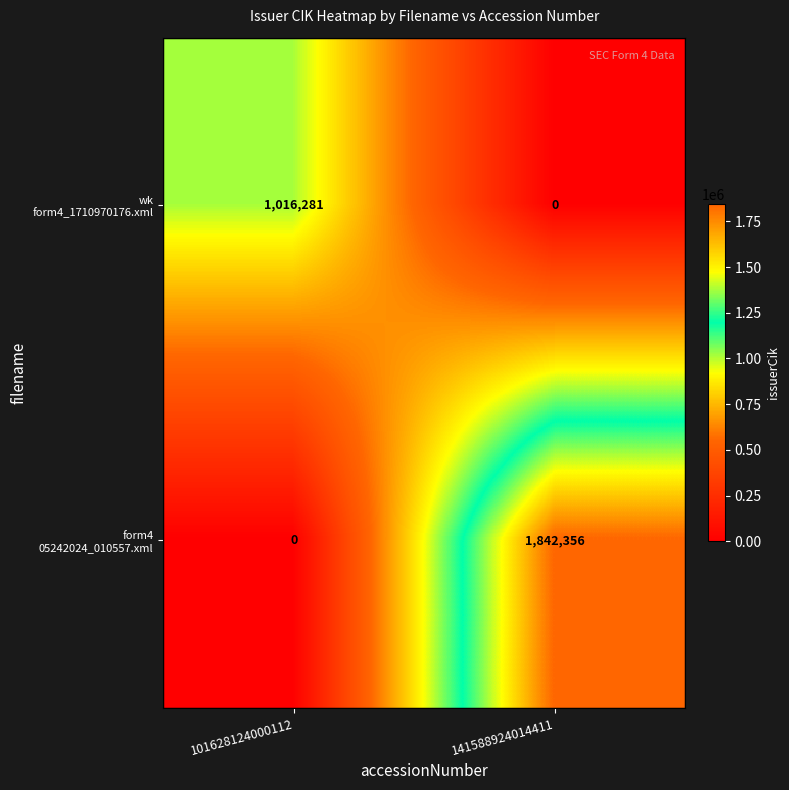

What is the spread (max minus min) of values at 101628124000112?

1016281